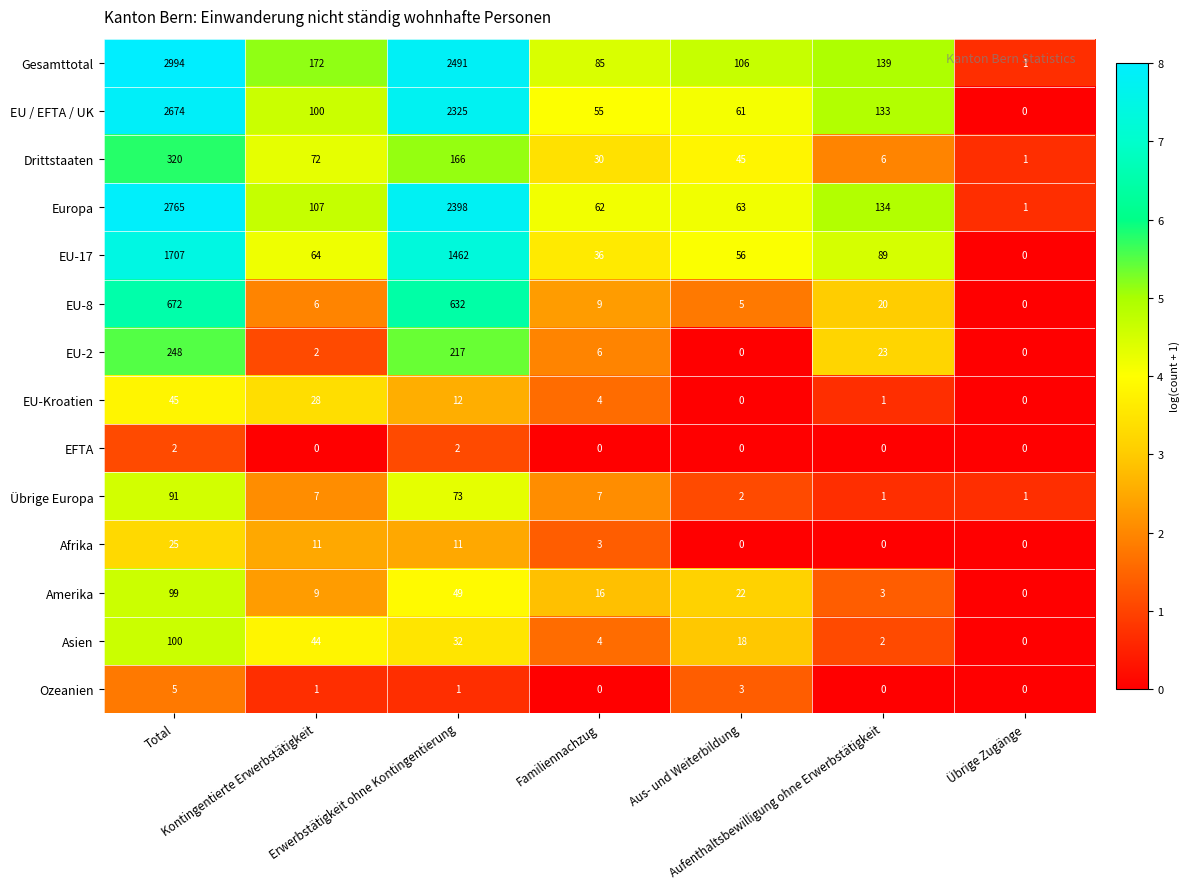

List the series in order of their peak value, lowest first.

EFTA, Ozeanien, Afrika, EU-Kroatien, Übrige Europa, Amerika, Asien, EU-2, Drittstaaten, EU-8, EU-17, EU / EFTA / UK, Europa, Gesamttotal